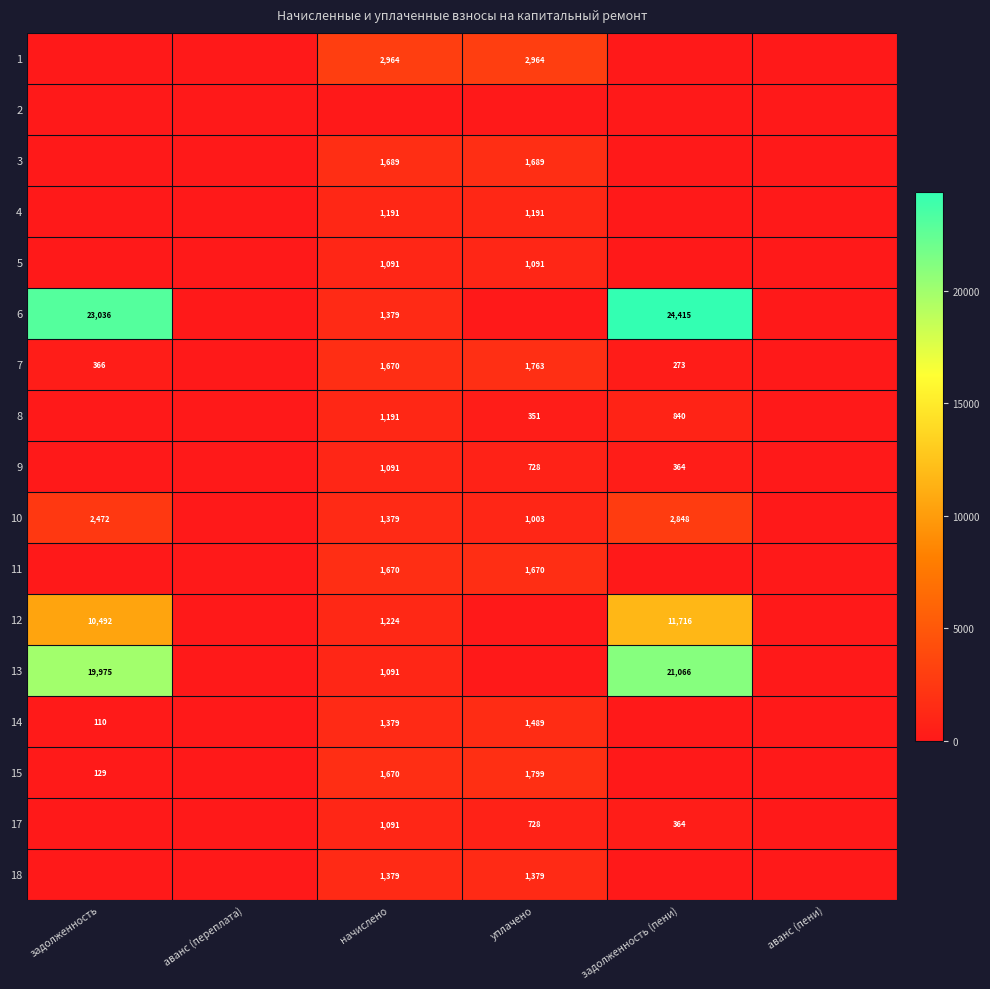

The 14 series shows 1950 at начислено. True or false?

False